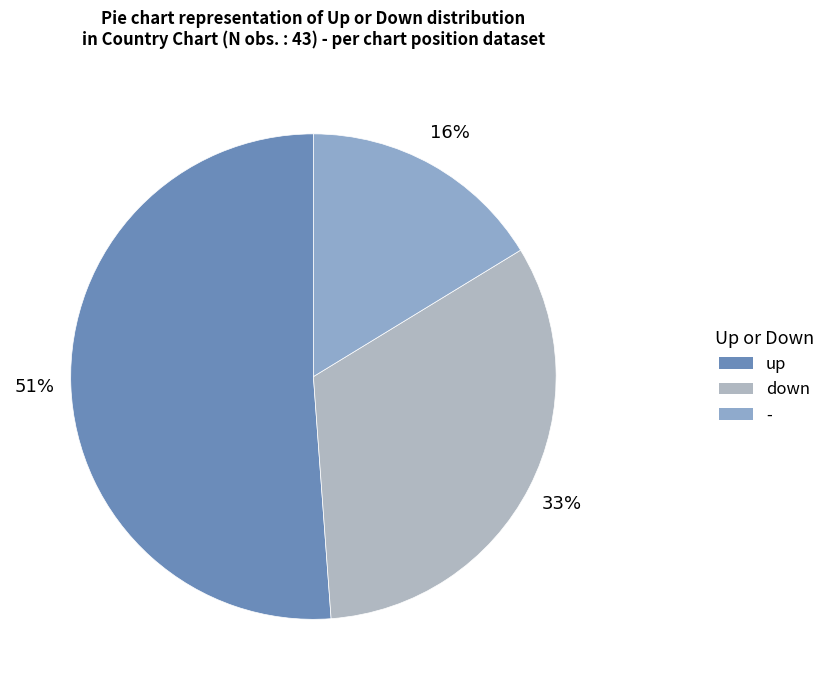

True or false: down accounts for 40% of the total.

False